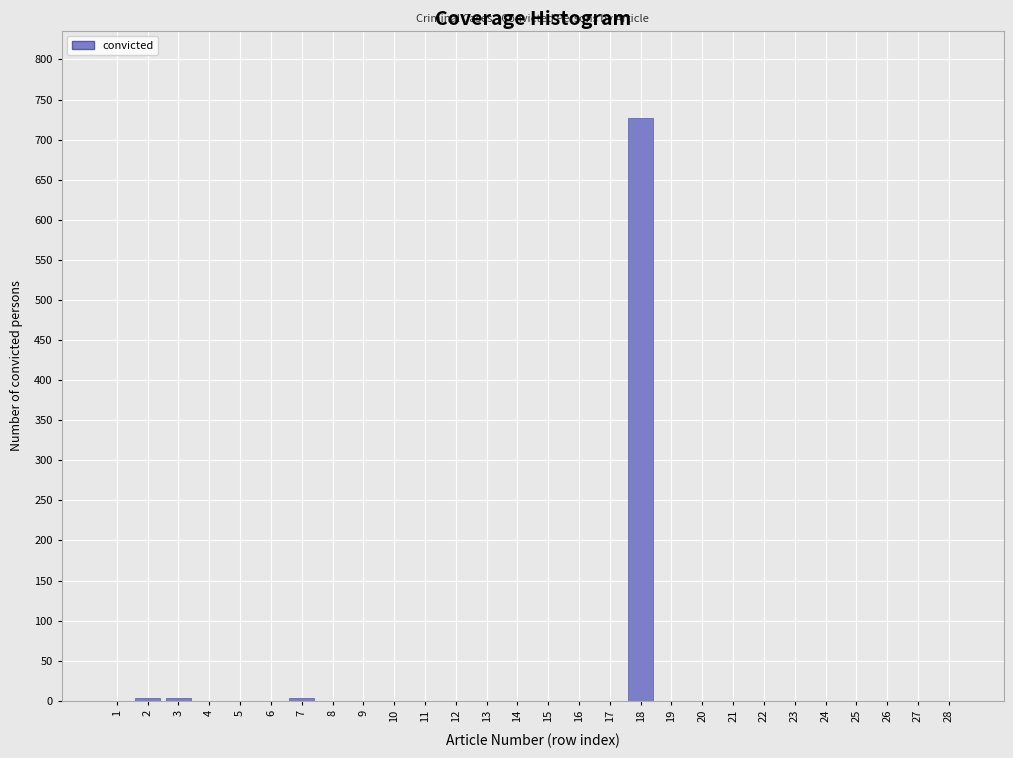

The chart shows a value of 417 at 23. True or false?

False